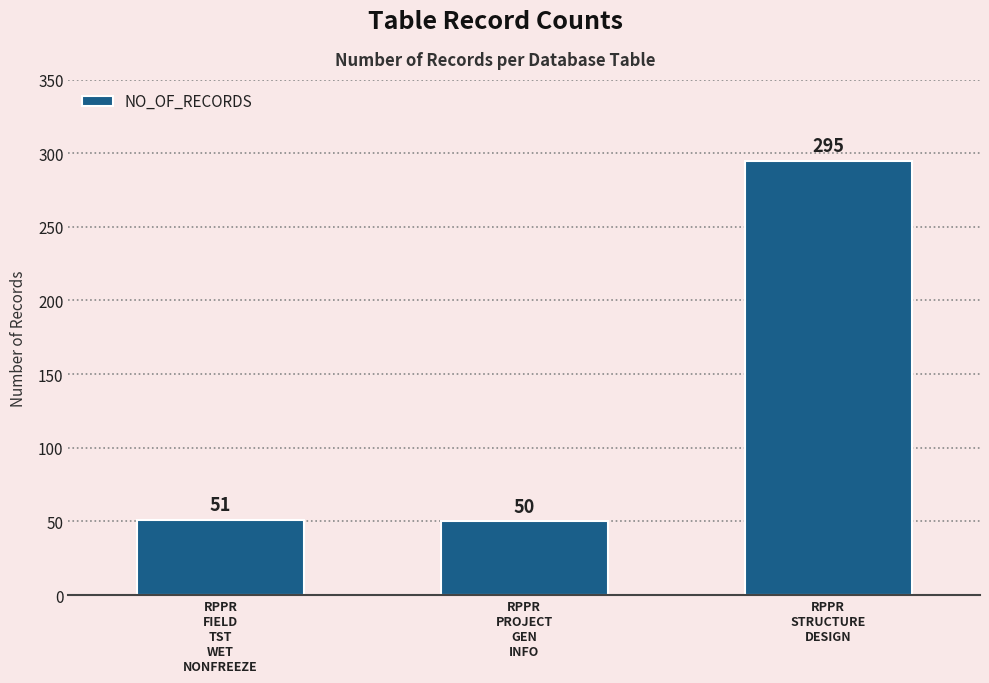

What is the ratio of the value at RPPR
PROJECT
GEN
INFO to the value at RPPR
STRUCTURE
DESIGN?

0.2